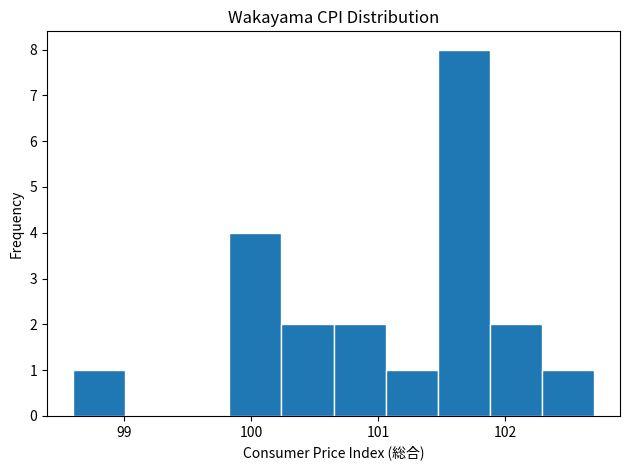

Reading left to right, list every bar in this chart as the range it spans on the x-axis followed by its height. Neither the bar edges nor the heights are printed on the chart, so give them approximately, as read against the axes.

98.60 to 99.01: 1
99.01 to 99.42: 0
99.42 to 99.83: 0
99.83 to 100.24: 4
100.24 to 100.65: 2
100.65 to 101.06: 2
101.06 to 101.47: 1
101.47 to 101.88: 8
101.88 to 102.29: 2
102.29 to 102.70: 1